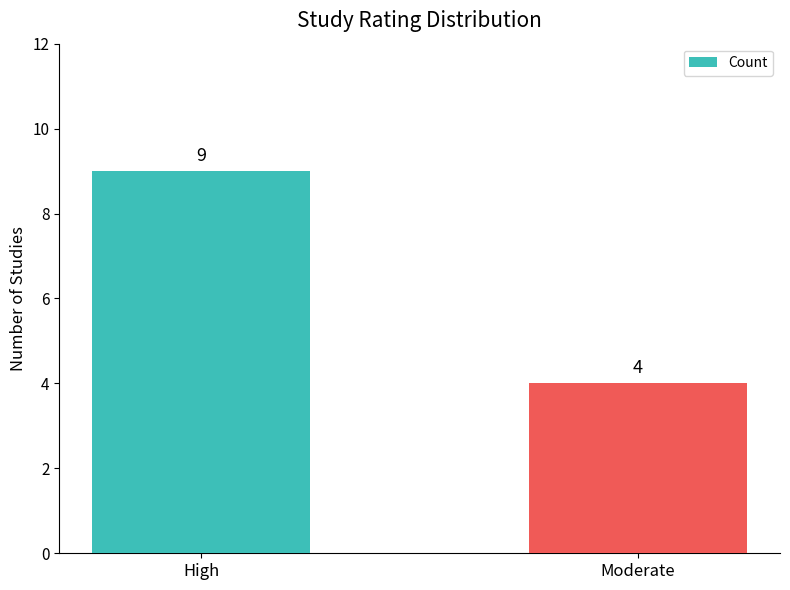

What is the difference between the maximum and minimum values?

5